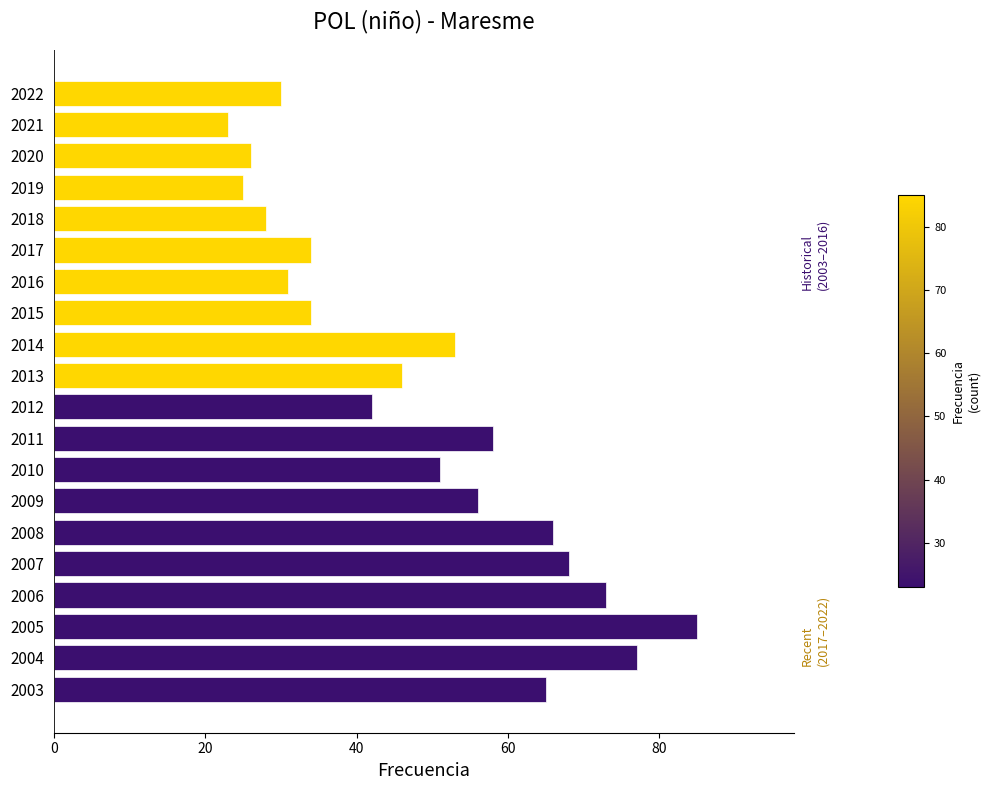

What is the value of the 3rd bar from the top?

26